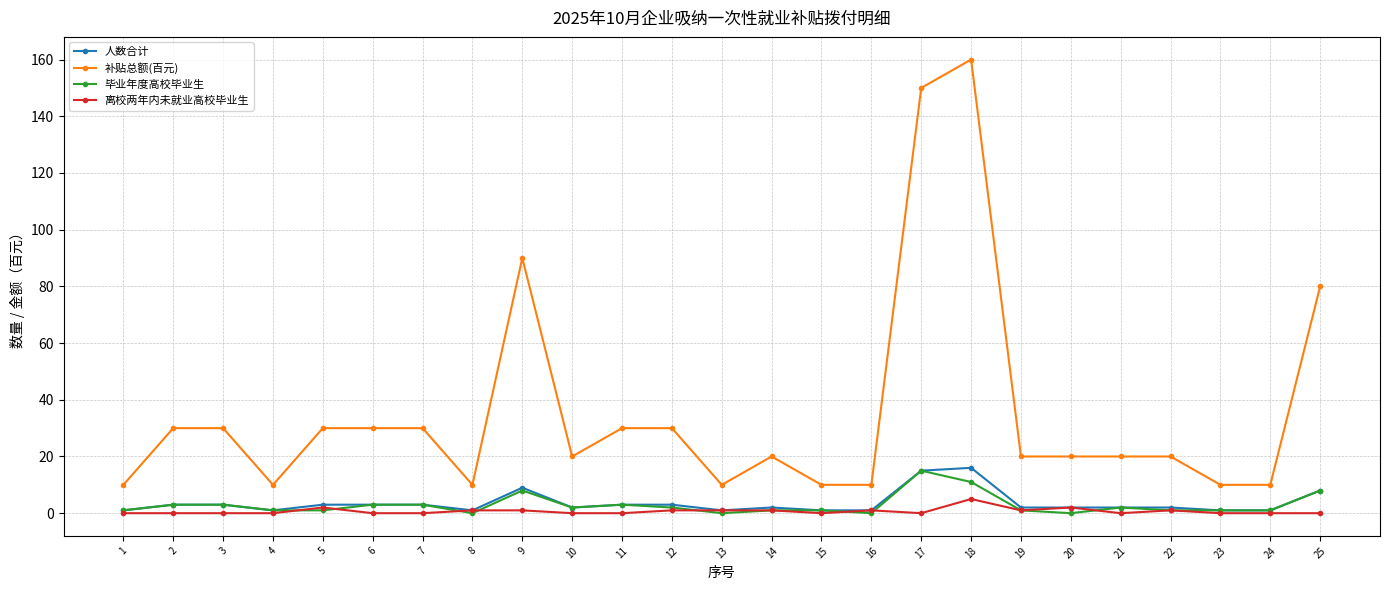

Reading right to left, extract all data points from this chart.

人数合计: 8	1	1	2	2	2	2	16	15	1	1	2	1	3	3	2	9	1	3	3	3	1	3	3	1
补贴总额(百元): 80	10	10	20	20	20	20	160	150	10	10	20	10	30	30	20	90	10	30	30	30	10	30	30	10
毕业年度高校毕业生: 8	1	1	1	2	0	1	11	15	0	1	1	0	2	3	2	8	0	3	3	1	1	3	3	1
离校两年内未就业高校毕业生: 0	0	0	1	0	2	1	5	0	1	0	1	1	1	0	0	1	1	0	0	2	0	0	0	0